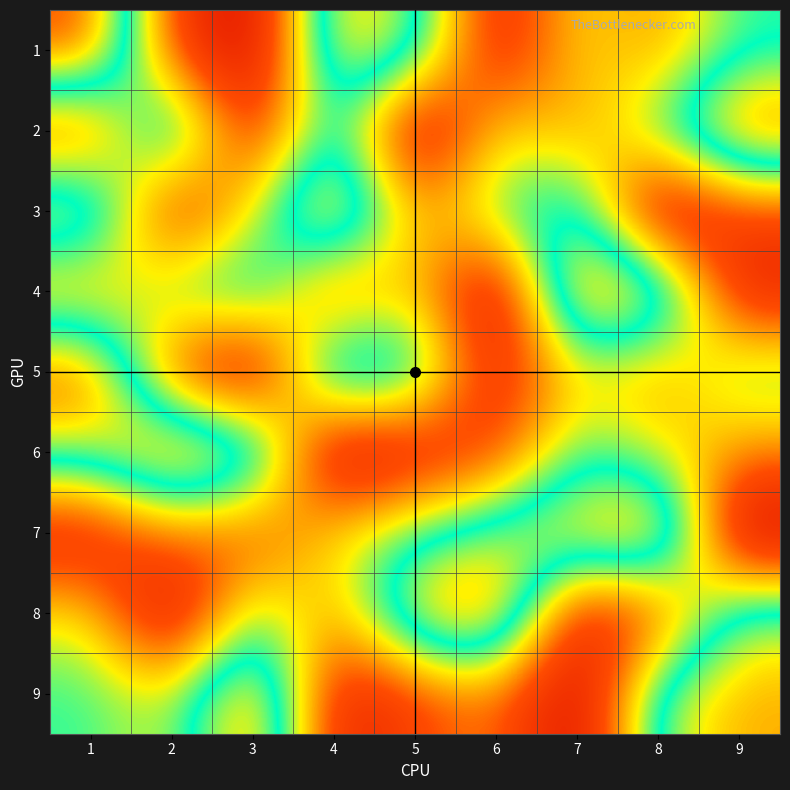

At which category does the chart reach its minimum across all series?

3